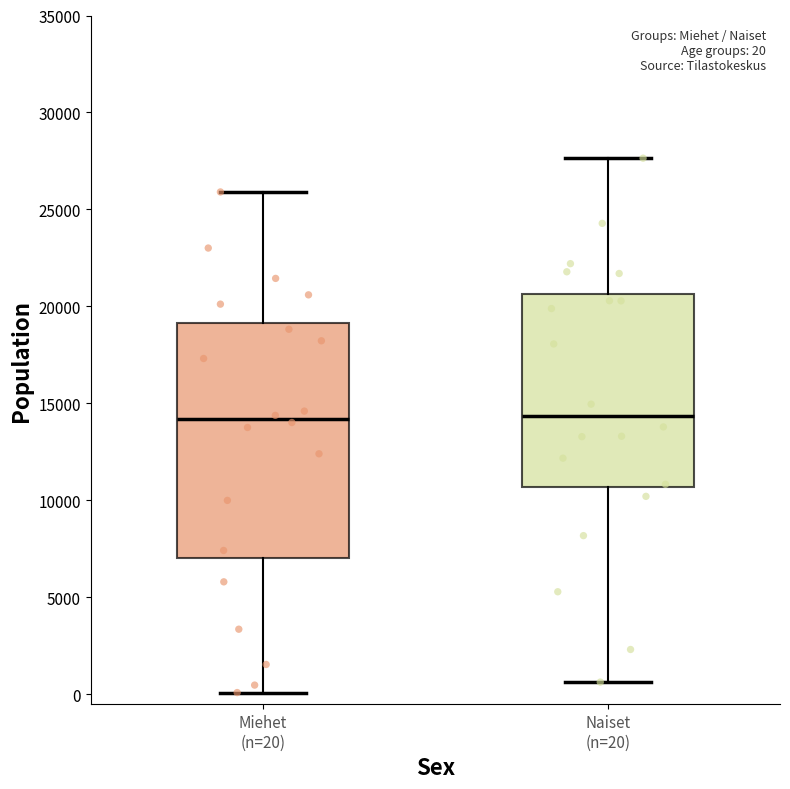

Which box is the tallest, from its lower edge to its upper edge?

Miehet (n=20)